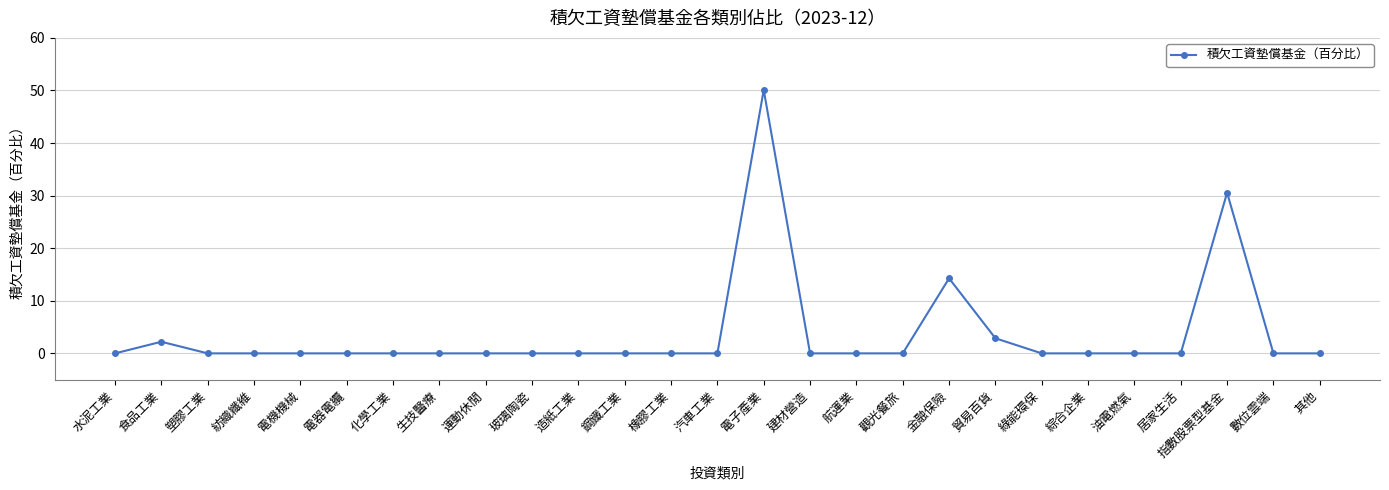

What is the greatest value displayed?

50.1